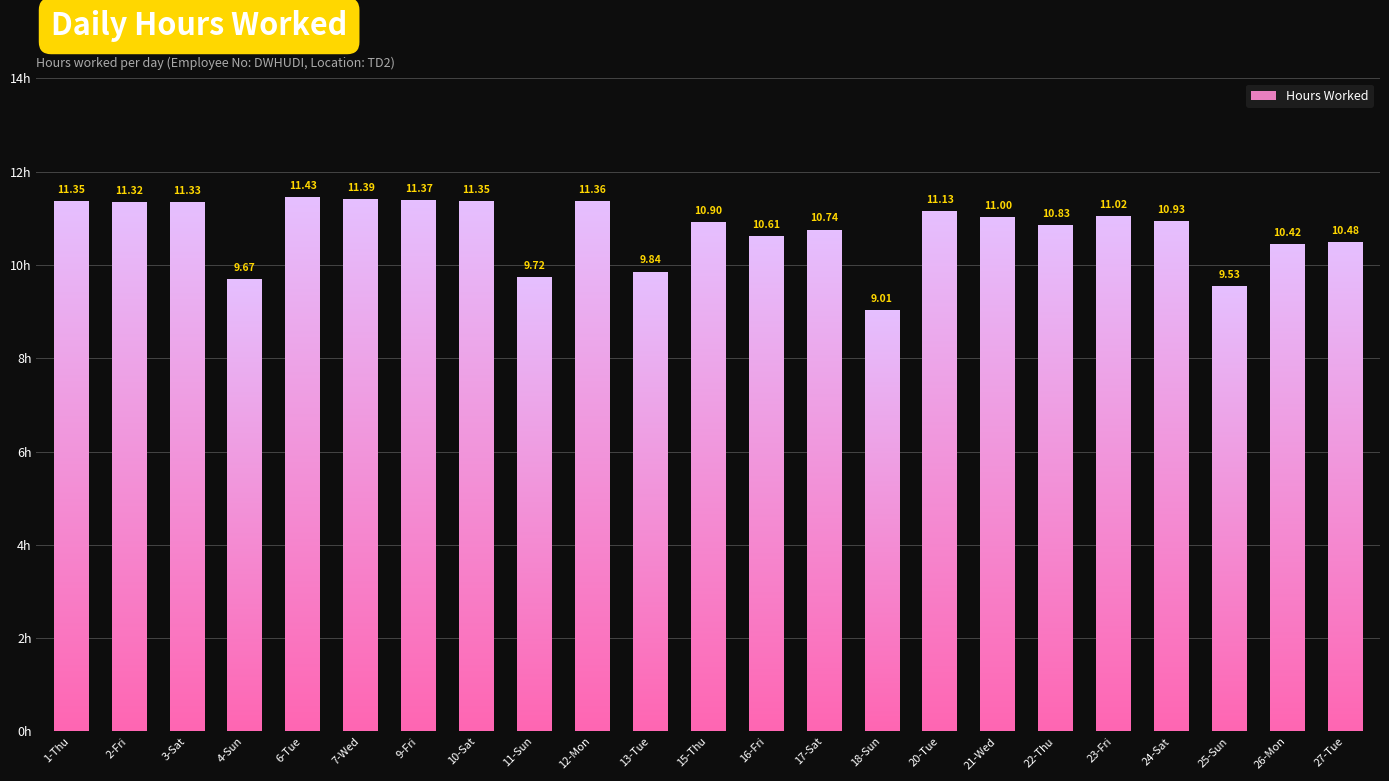

Read the value at 12-Mon.

11.4